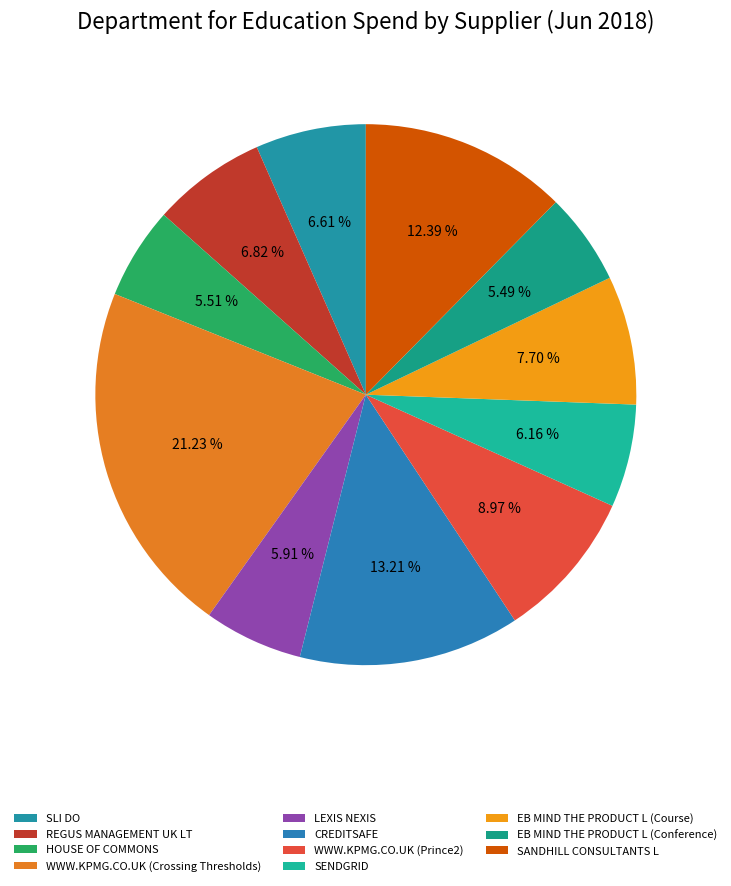

Count the number of slices in the pie.

11